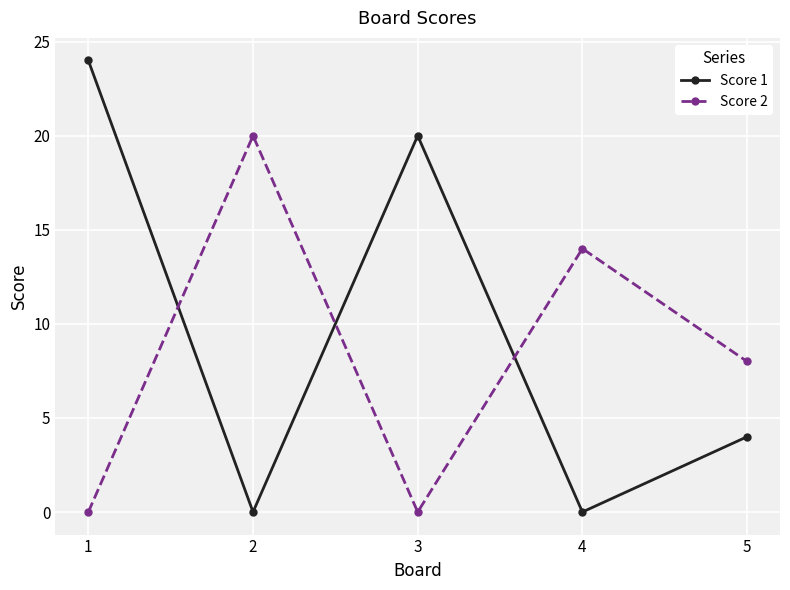

Which series has the largest range (max minus min)?

Score 1